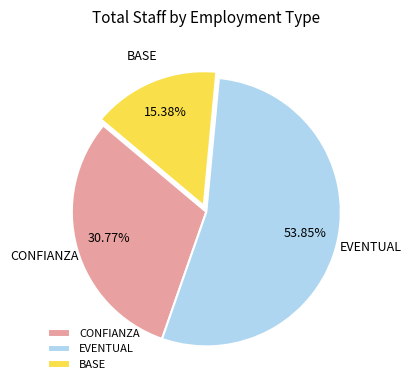

Combined, do EVENTUAL and BASE account for over 50%?

Yes